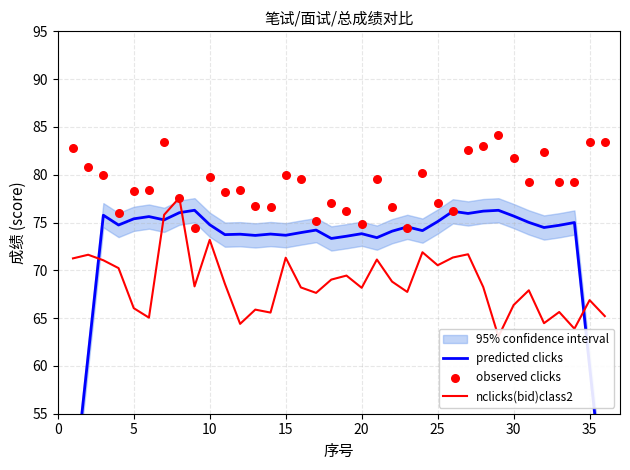

Which series has the largest Y range (max minus min)?

predicted clicks